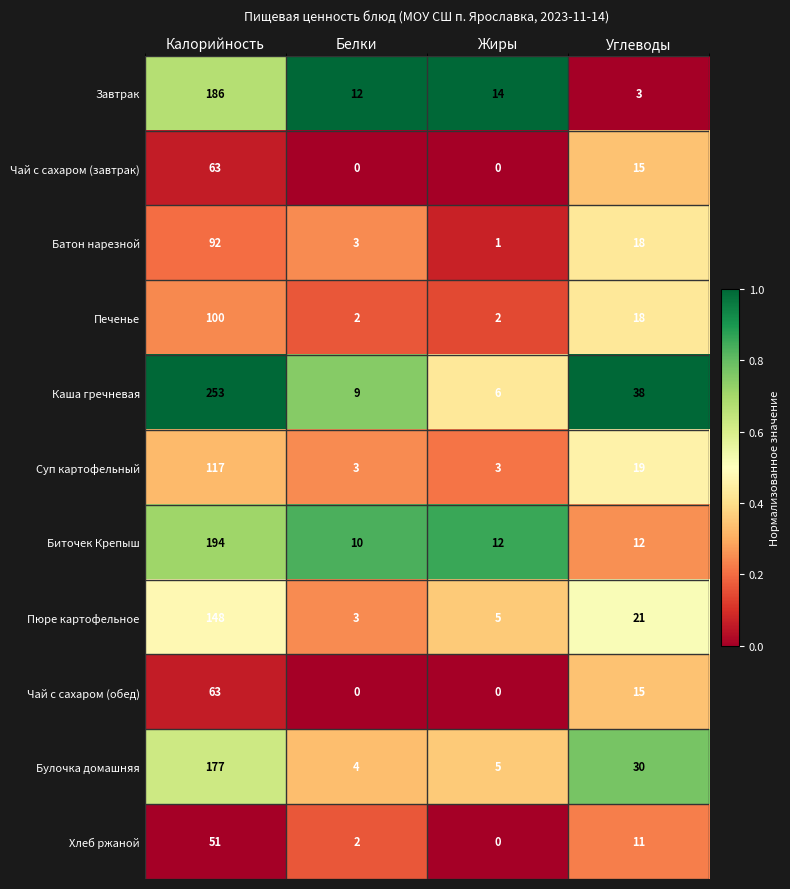

What is the sum of the Пюре картофельное values at Калорийность and Жиры?

153